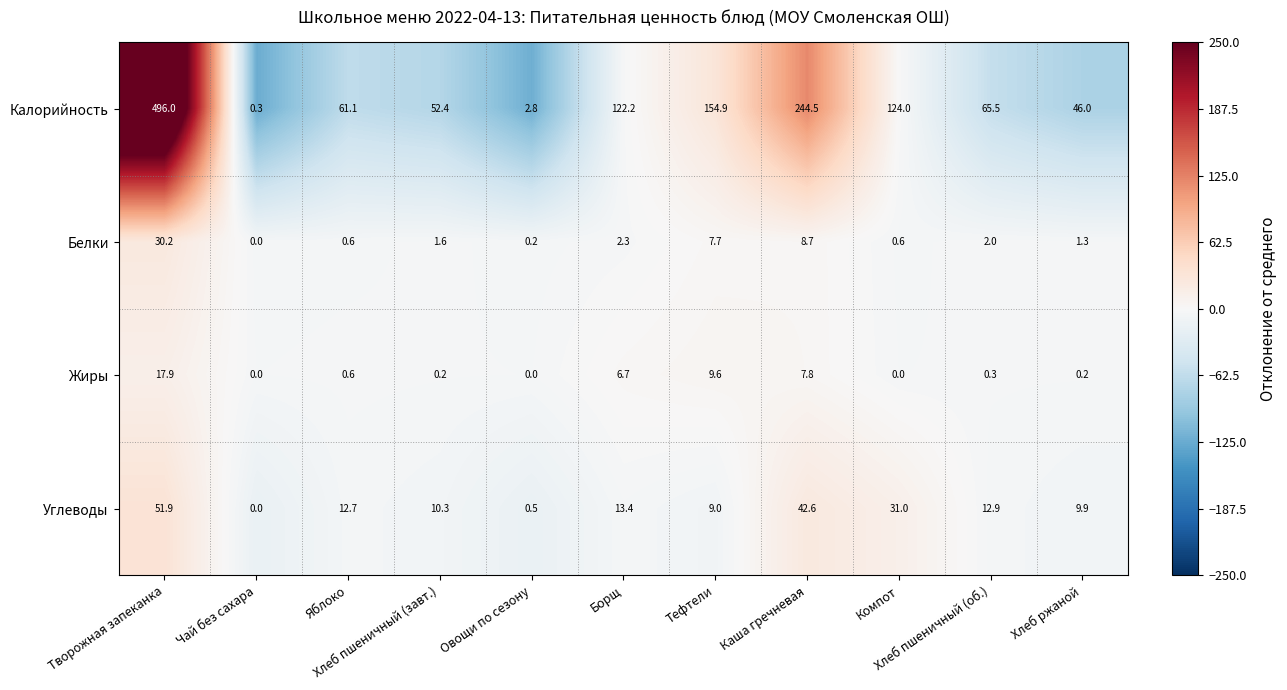

What is the highest value of the Жиры series?

17.9